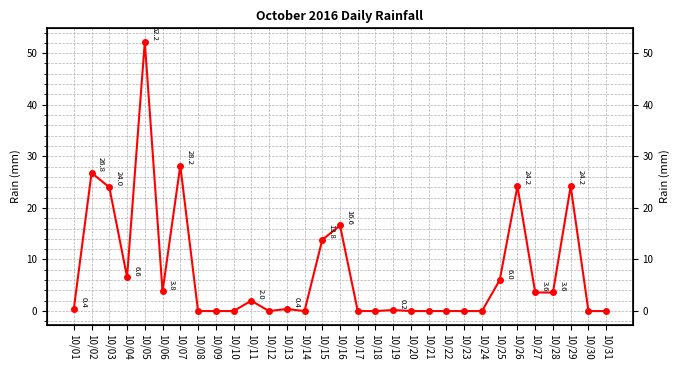

The value at 10/25 is 10.7. True or false?

False